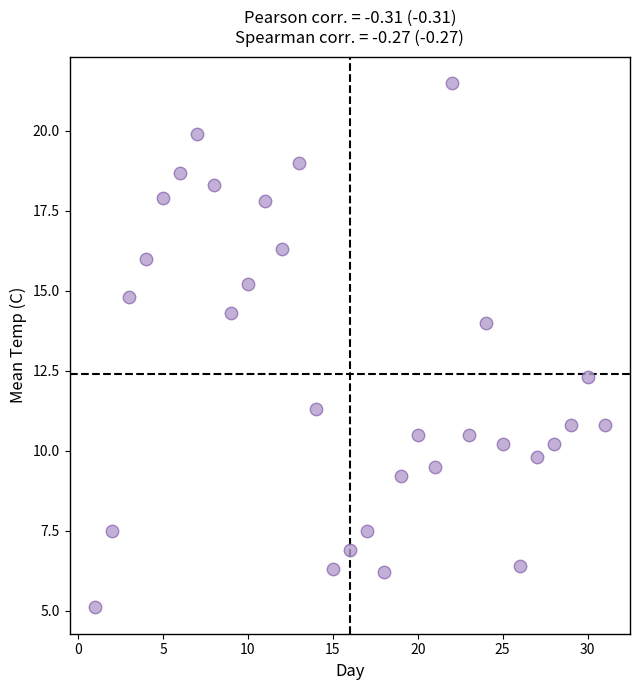

What Y value in the scatter plot is closest to 13?

12.3